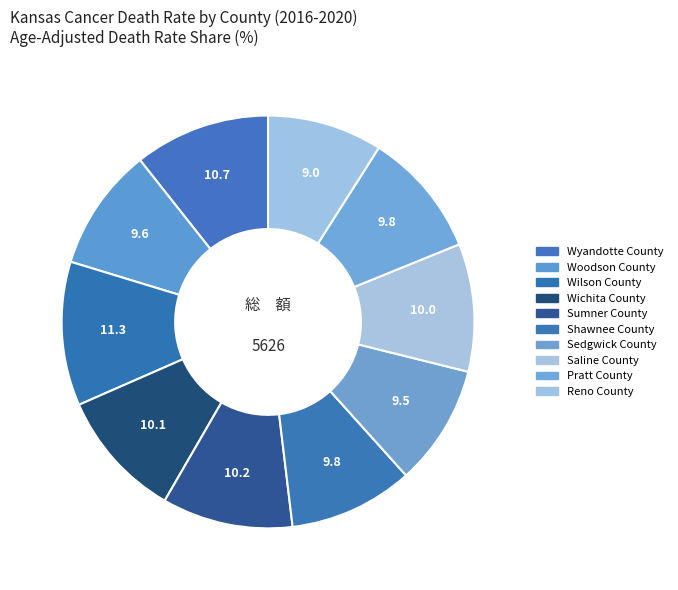

To the nearest percent, what portion does Wichita County represent?

10%